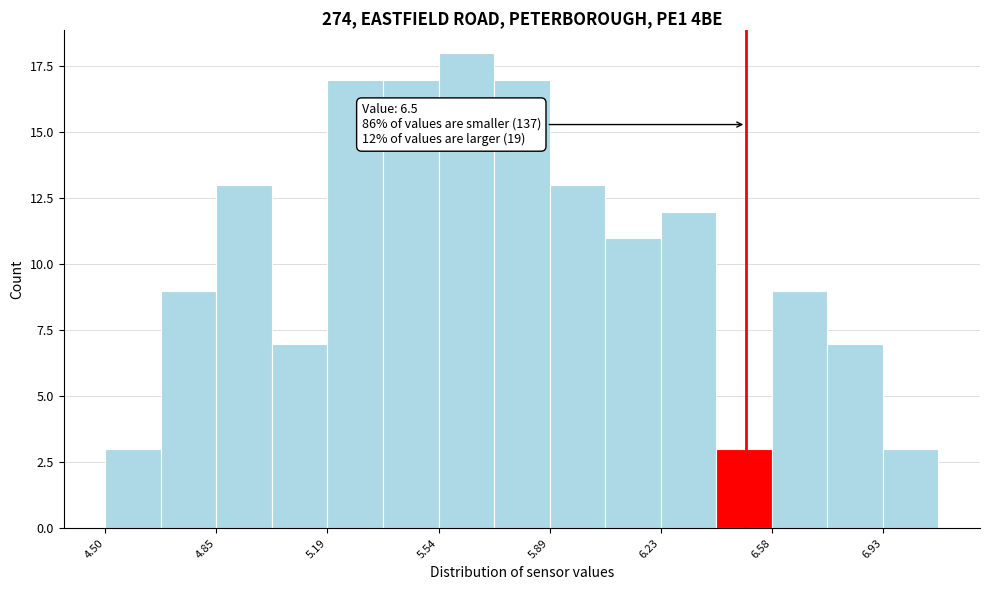

Around what value on the x-axis is the tallest bar? Give the approximate position of its centre, as read against the axis.

5.65